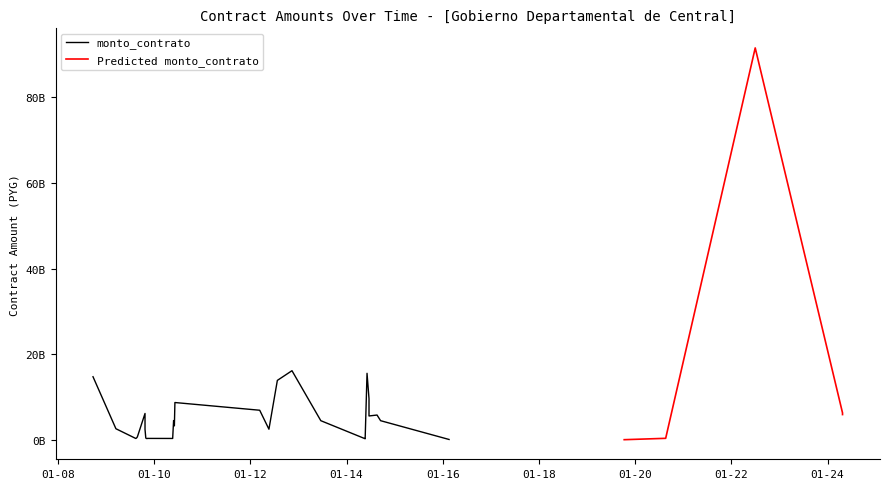

What is the approximate value at 2014-05-22, to the nearest 100?

366200000